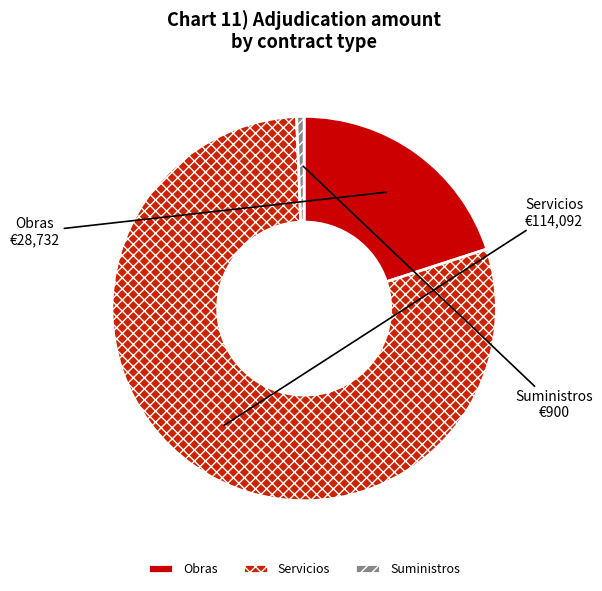

Rank the categories by value from lowest to highest.

Suministros, Obras, Servicios